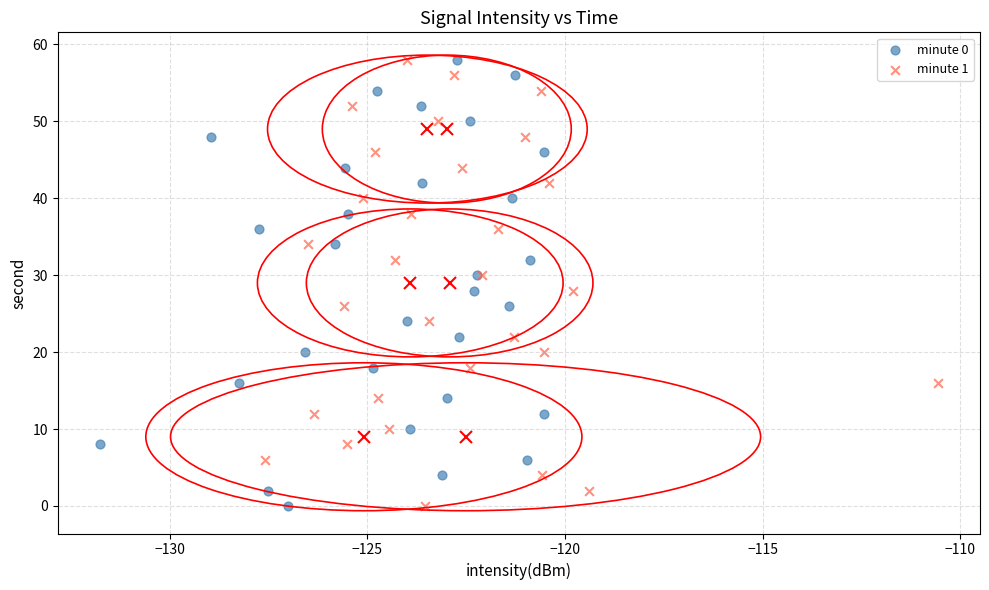

What are all the series names shown in the legend?

minute 0, minute 1